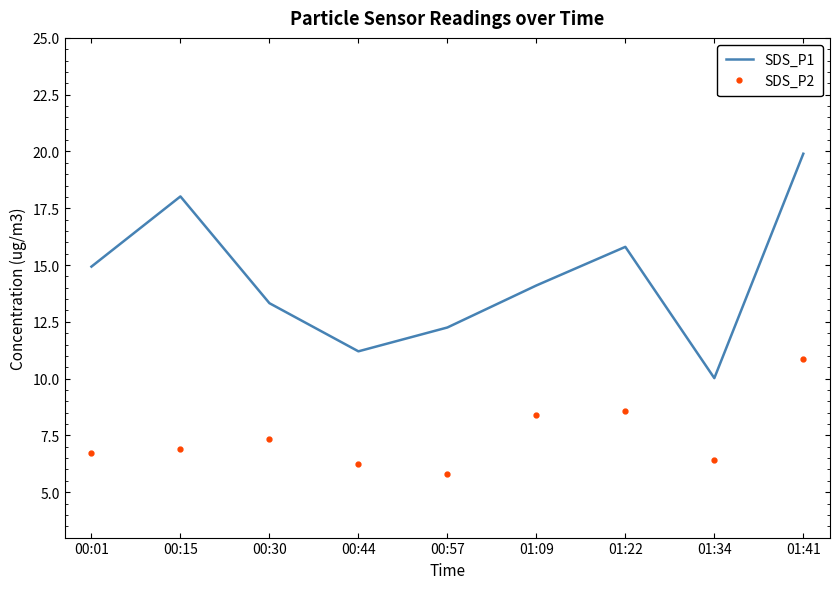

What is the total value across all series at 00:15?

24.9